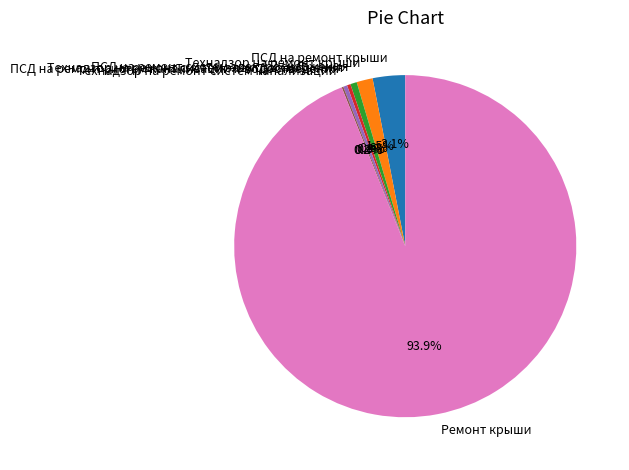

To the nearest percent, what portion does ПСД на ремонт крыши represent?

3%